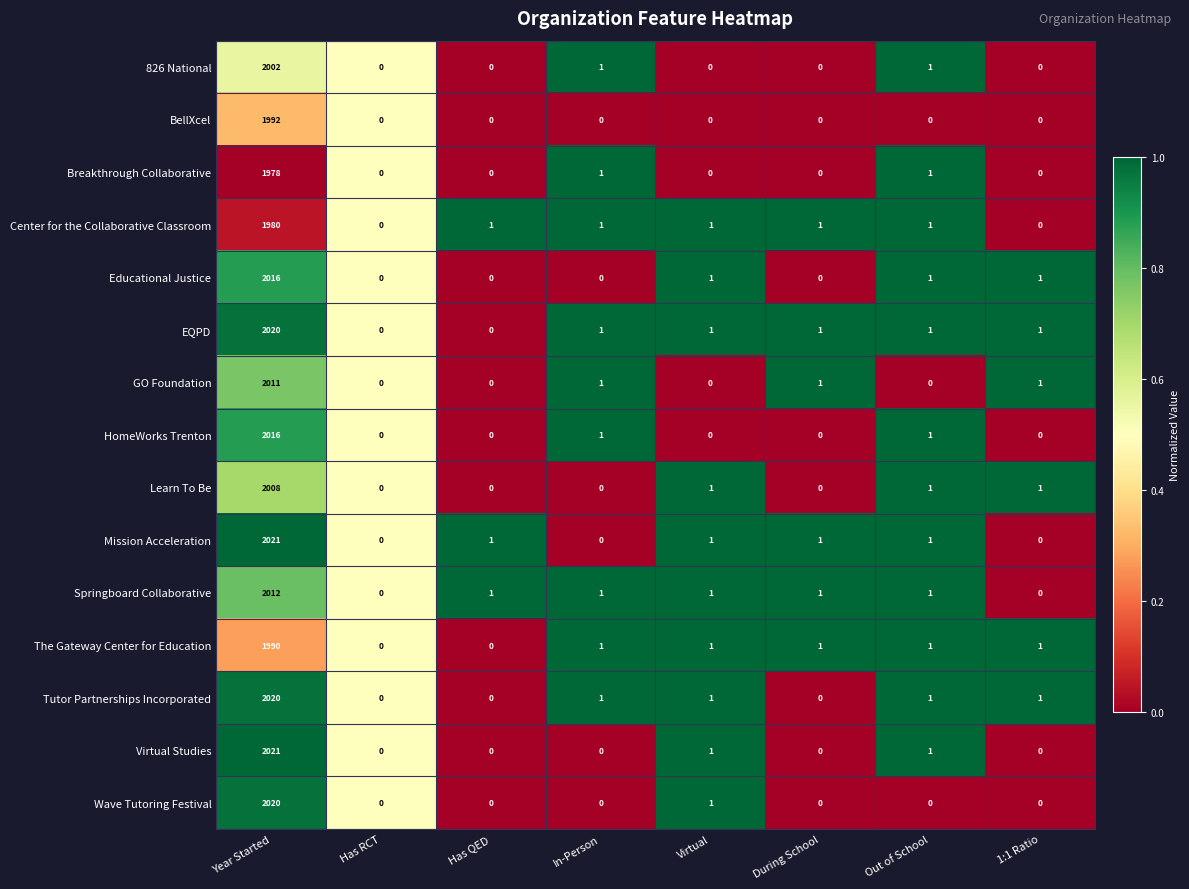

The value of 826 National at Virtual is 0. True or false?

True